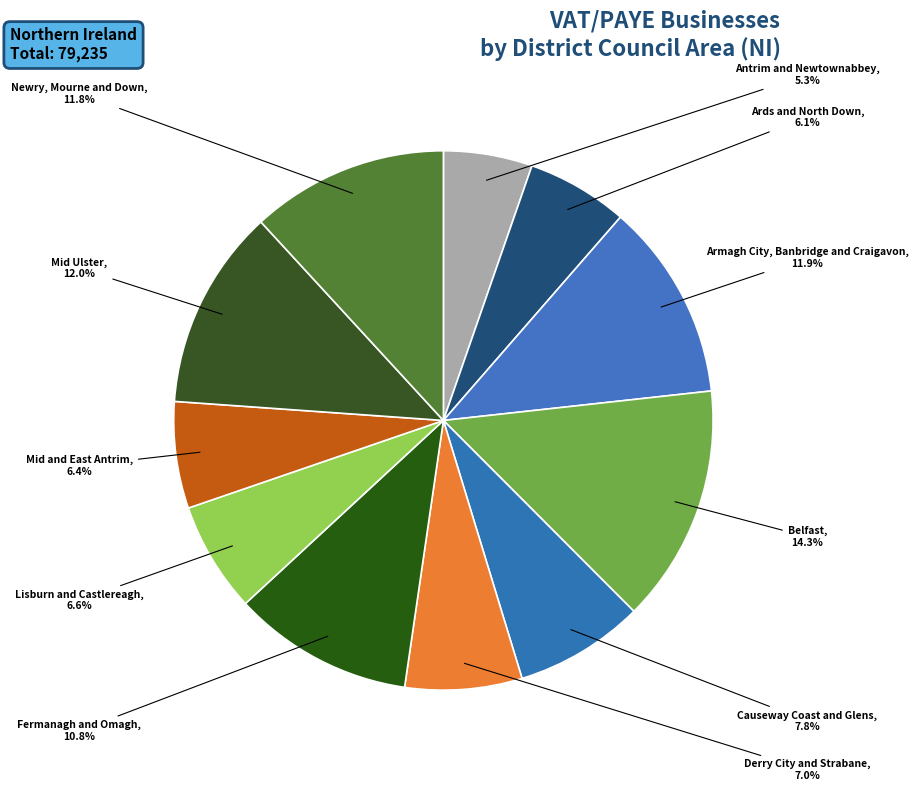

What percentage is NOT represented by Ards and North Down?

93.9%